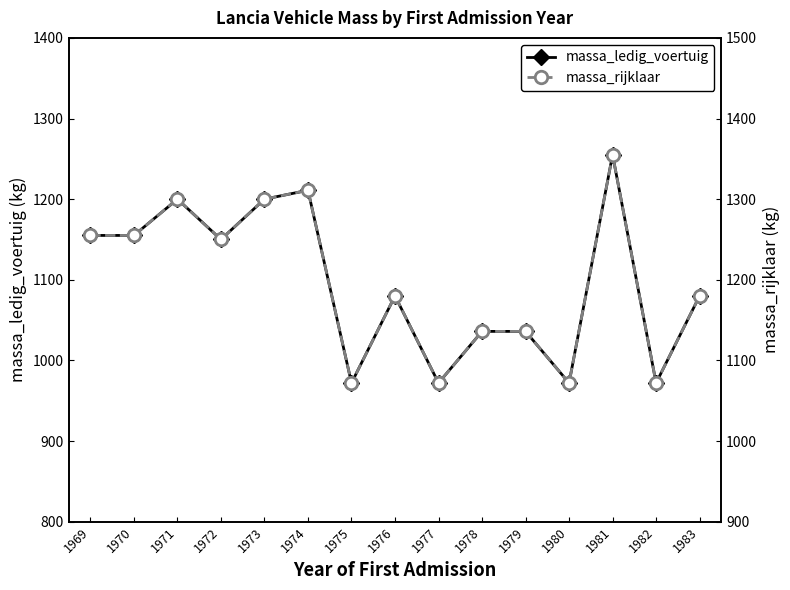

True or false: massa_ledig_voertuig and massa_rijklaar intersect in this chart.

False